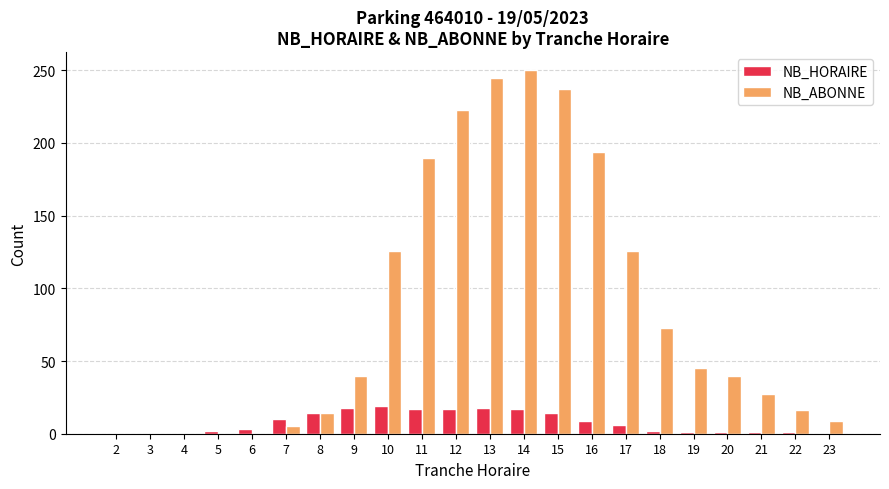

What are all the series names shown in the legend?

NB_HORAIRE, NB_ABONNE